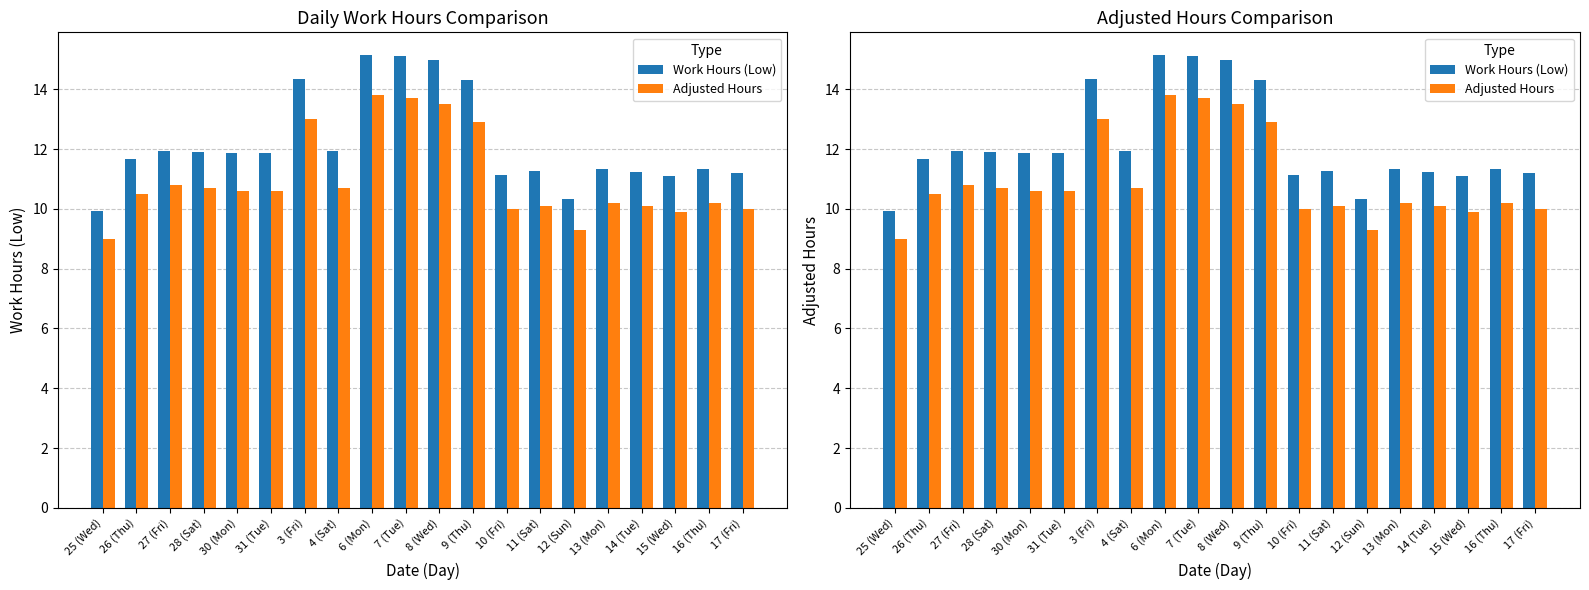

What is the minimum value shown in the chart?

9.0